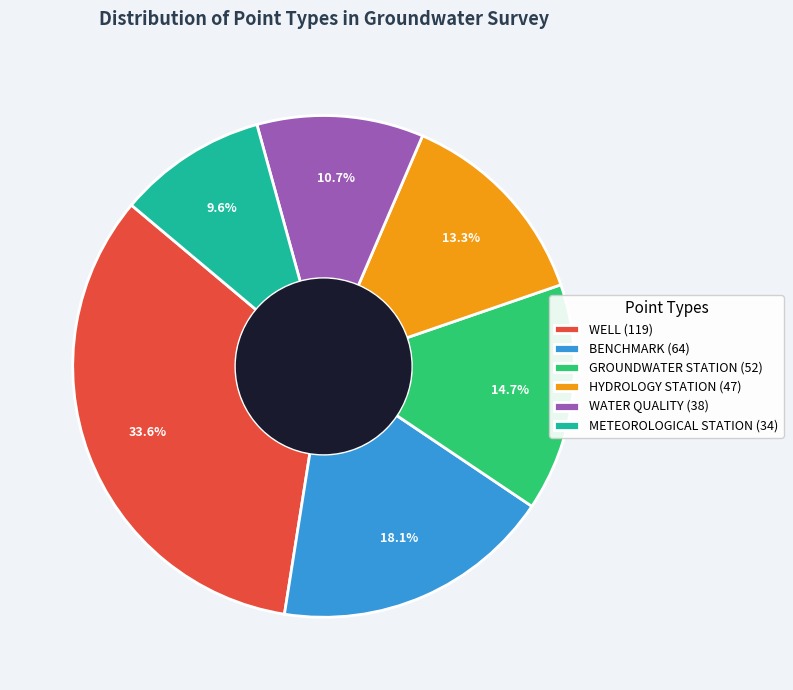

Is the sum of METEOROLOGICAL STATION and WELL greater than half?

No